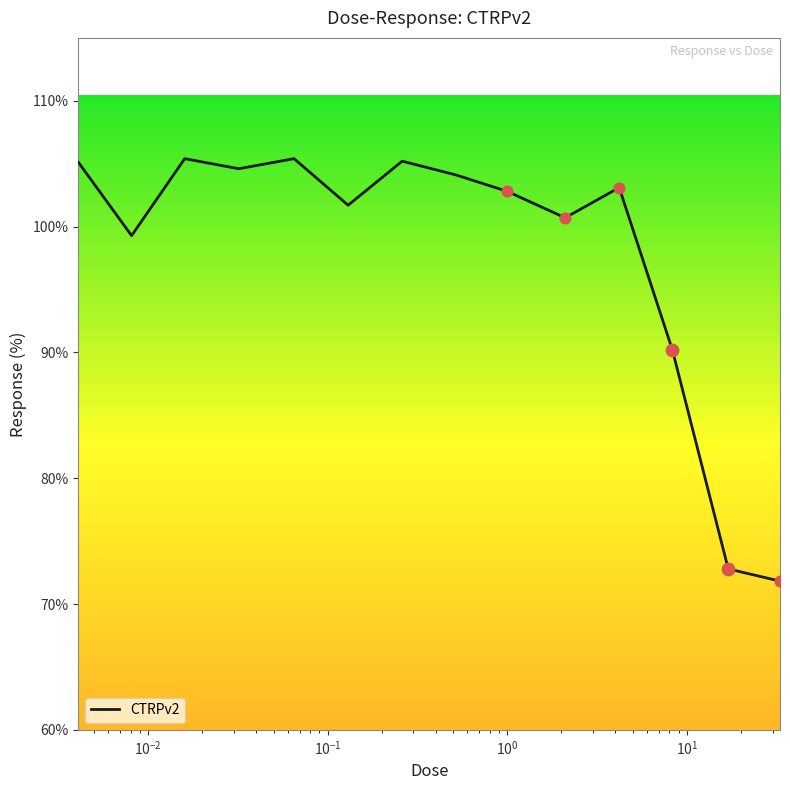

What is the minimum value shown in the chart?

71.8